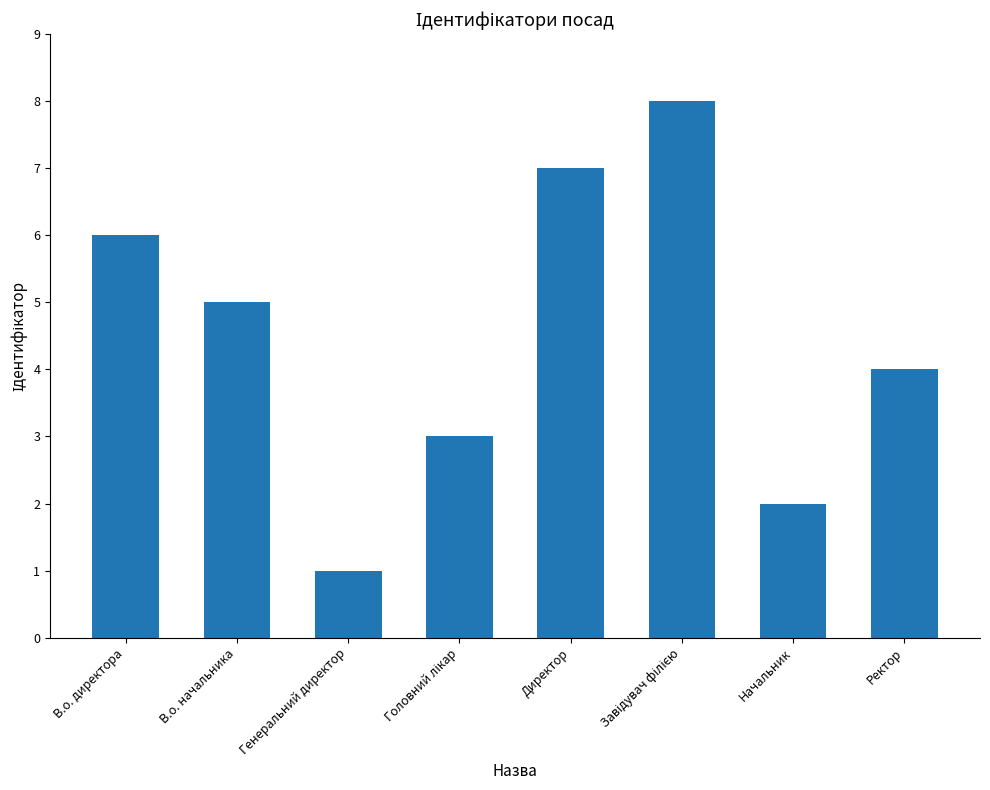

Reading left to right, what are all the values shown in this chart?

6	5	1	3	7	8	2	4